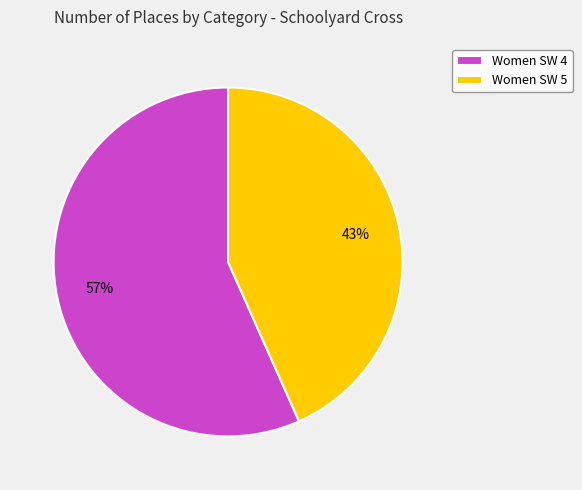

The Women SW 4 slice represents 67% of the pie. True or false?

False